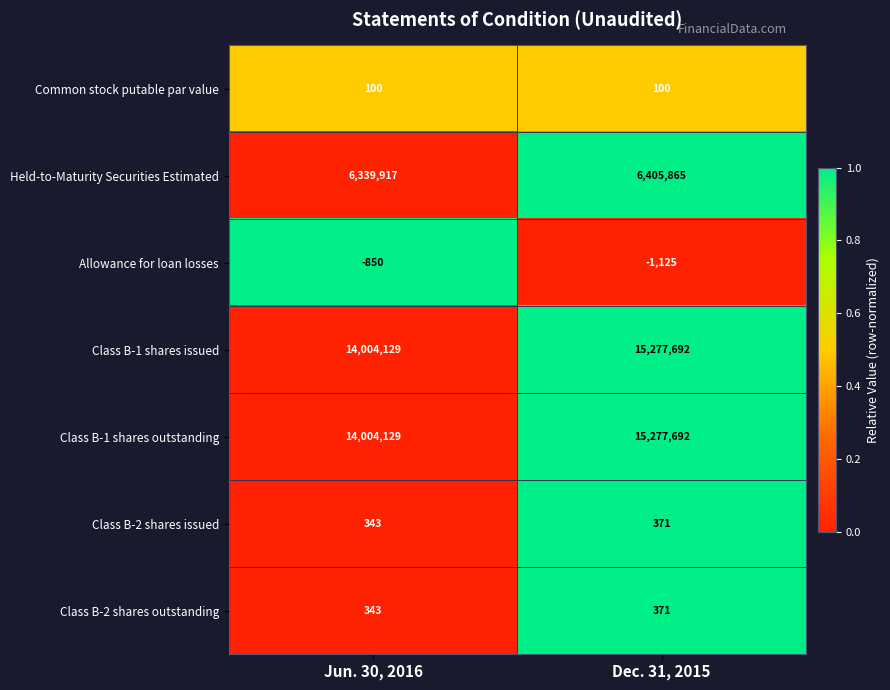

True or false: Class B-1 shares outstanding has a value of 22300339 at Jun. 30, 2016.

False